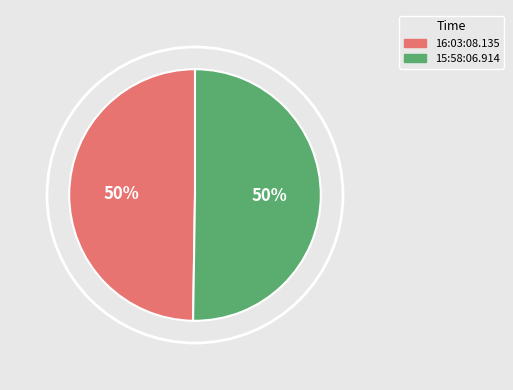

True or false: 16:03:08.135 accounts for 50% of the total.

True